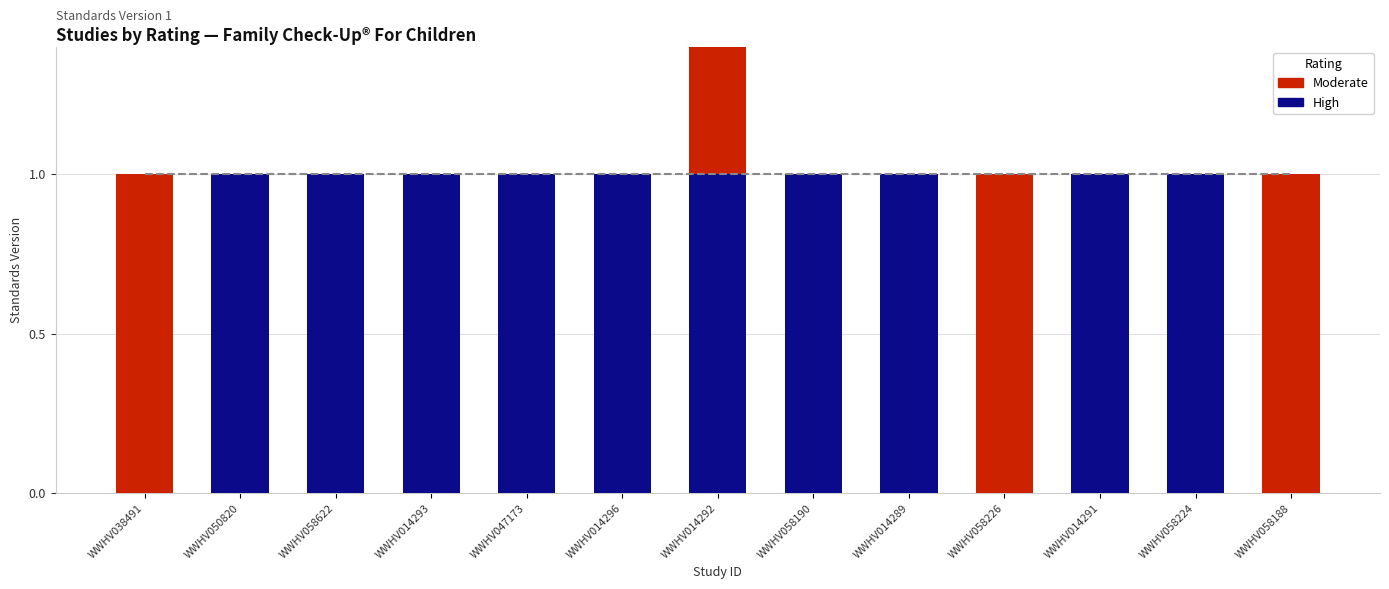

At which category does the chart reach its minimum across all series?

WWHV038491